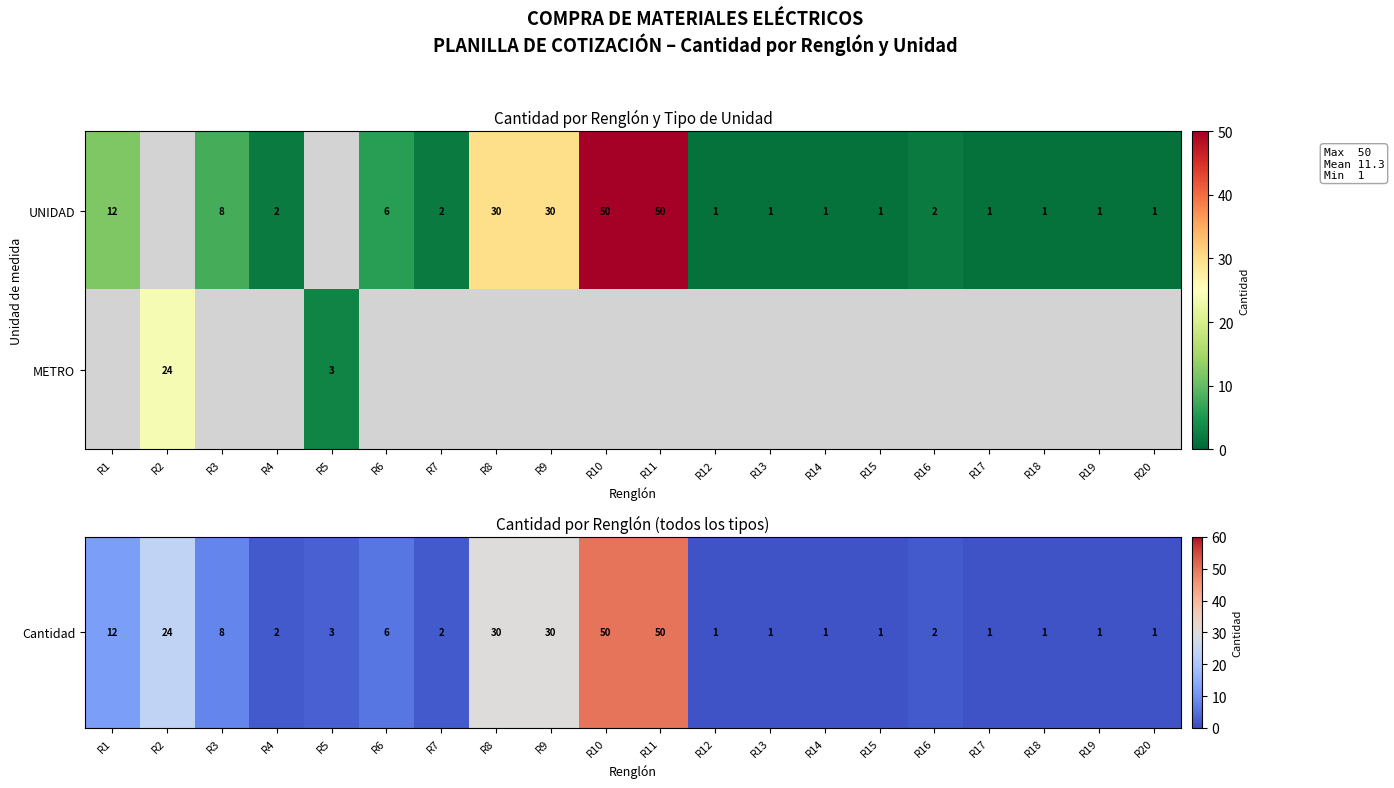

The UNIDAD series shows 2 at R17. True or false?

False